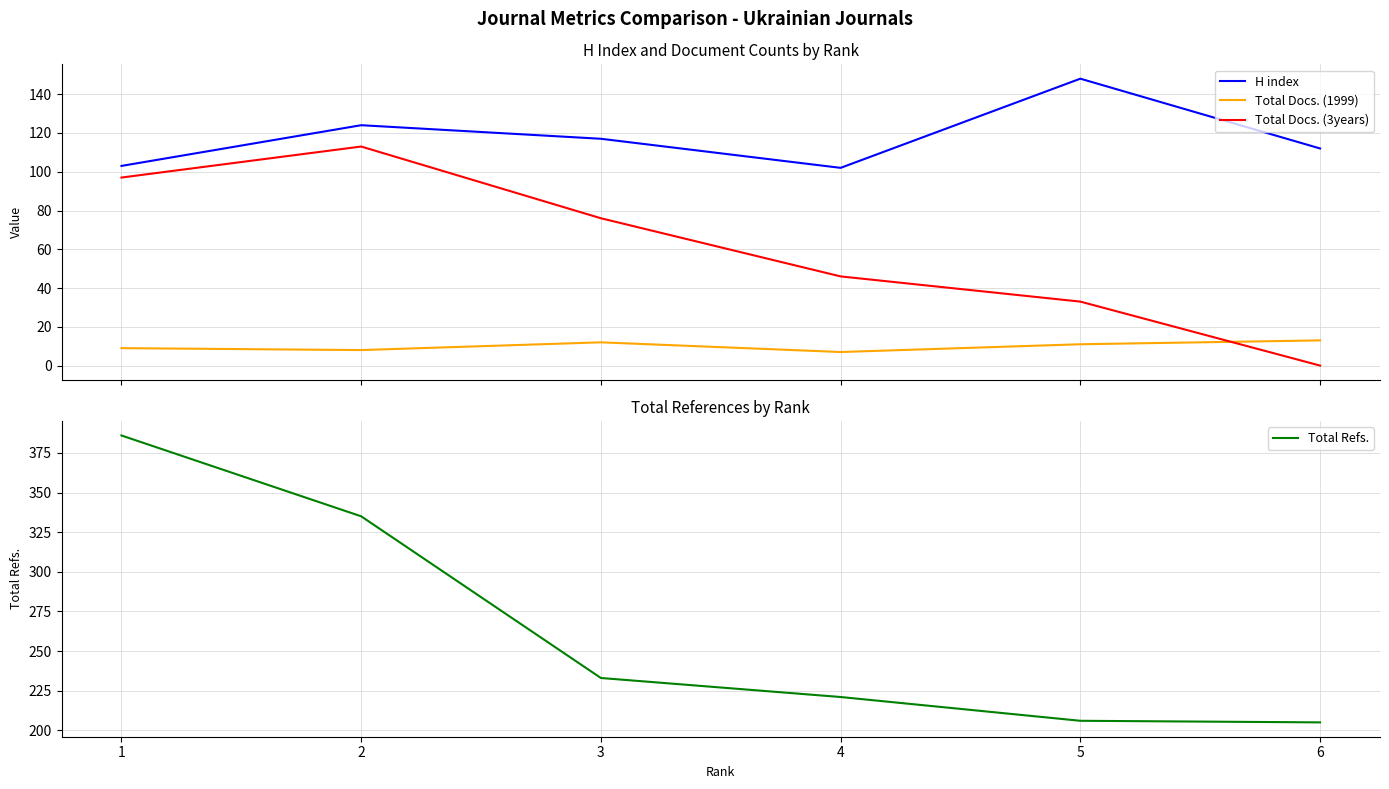

What is the value of the H index point at the 2nd from the left?

124